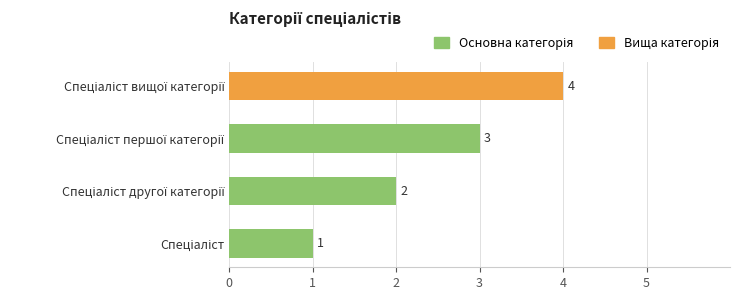

How many values are between 2 and 4?

3